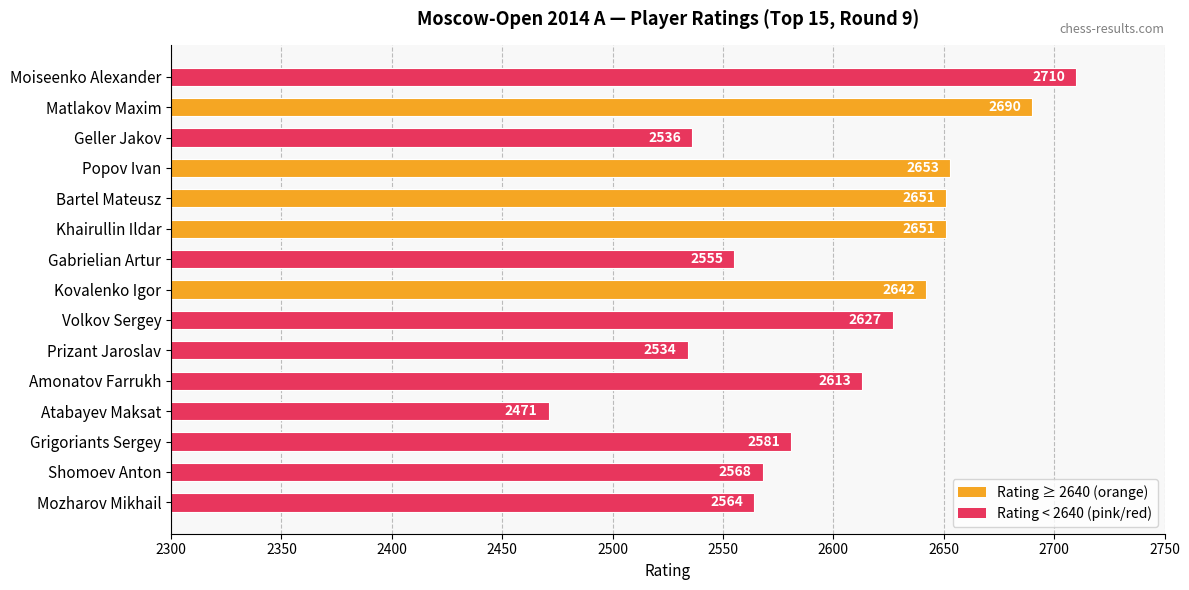

The chart shows a value of 2555 at Gabrielian Artur. True or false?

True